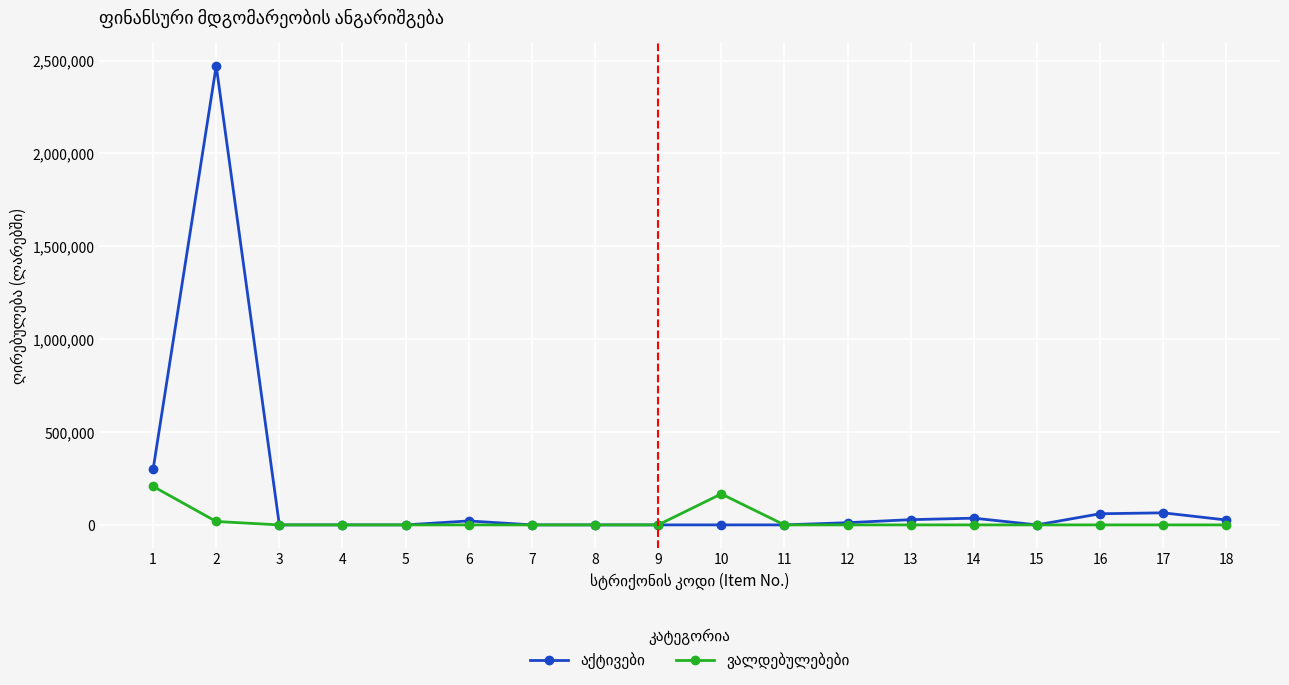

Is it true that აქტივები equals 0.0 at 4?

True